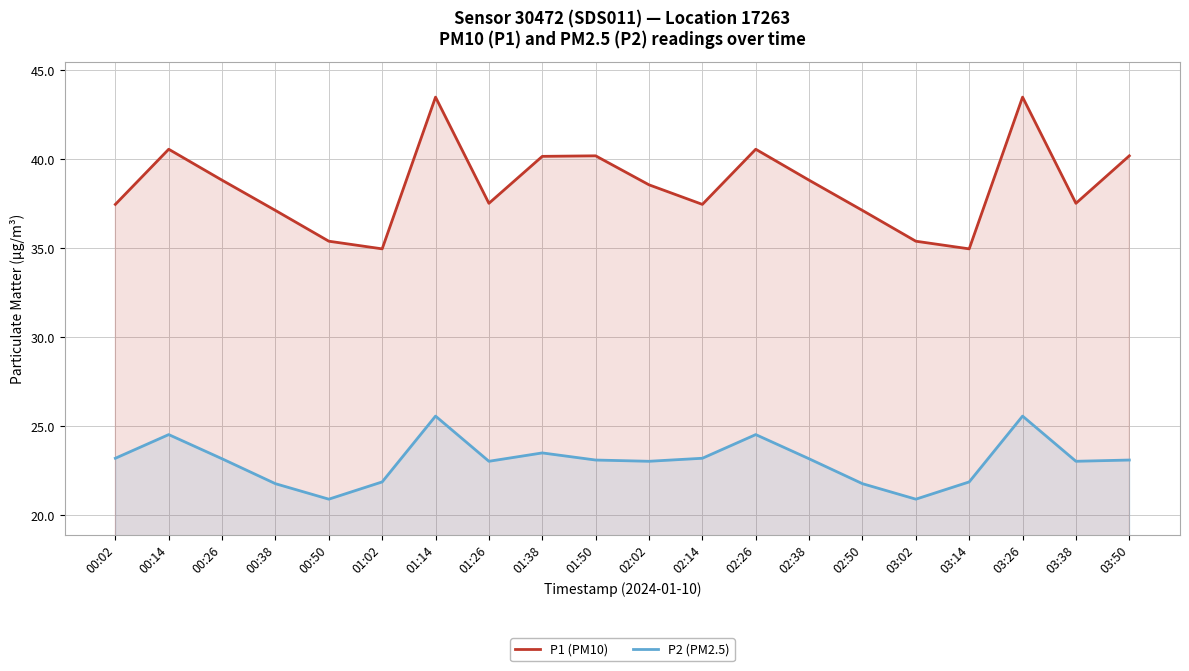

Which has a higher value, 00:50 or 01:14?

01:14